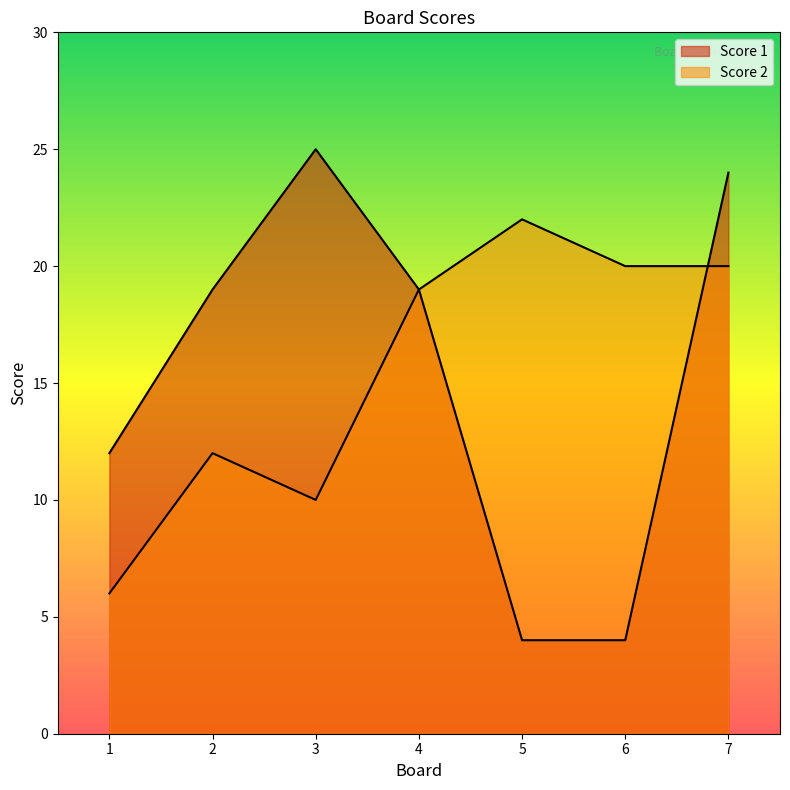

Where does the Score 2 series first go above 19?

5